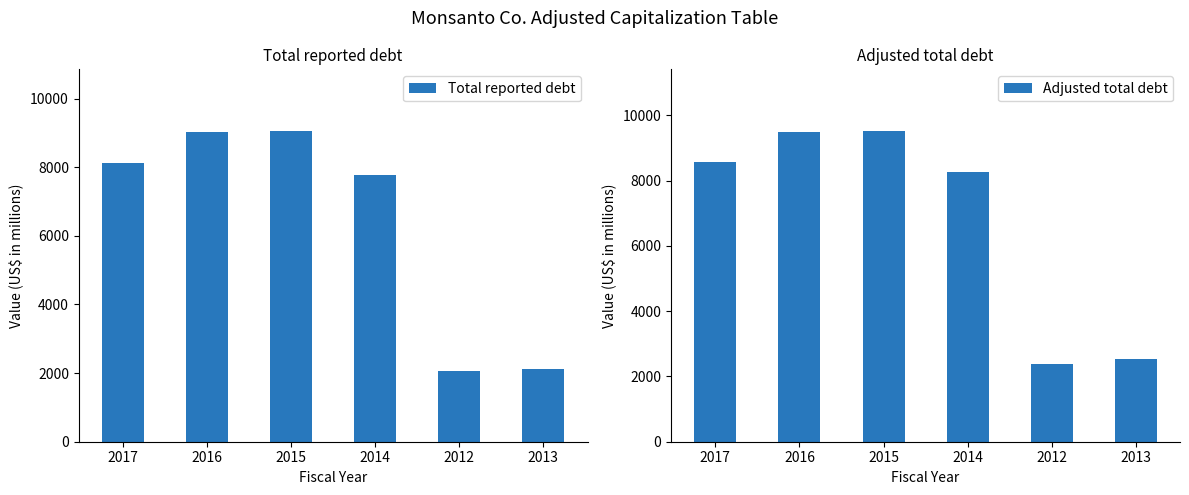

What is the difference between the maximum and minimum values in the Total reported debt series?

6970